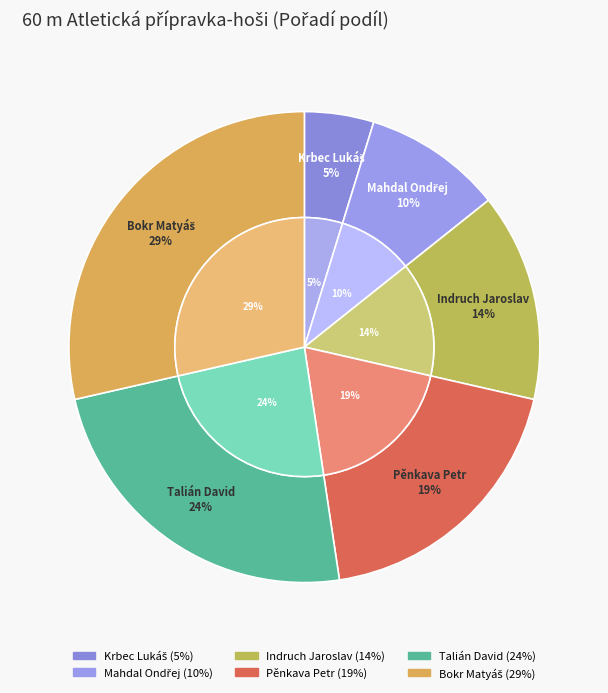

Which category has the biggest portion of the pie?

Bokr Matyáš